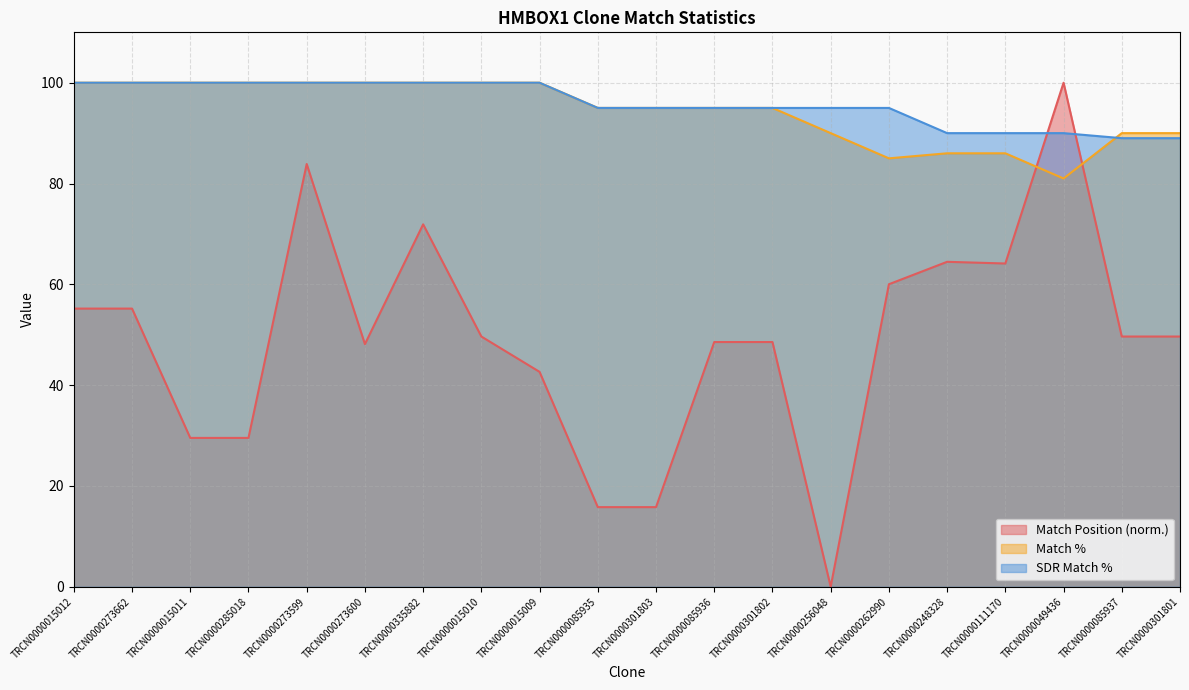

List the labels in order of Match % value, largest first.

TRCN0000015012, TRCN0000273662, TRCN0000015011, TRCN0000285018, TRCN0000273599, TRCN0000273600, TRCN0000335882, TRCN0000015010, TRCN0000015009, TRCN0000085935, TRCN0000301803, TRCN0000085936, TRCN0000301802, TRCN0000256048, TRCN0000085937, TRCN0000301801, TRCN0000248328, TRCN0000111170, TRCN0000262990, TRCN0000049436